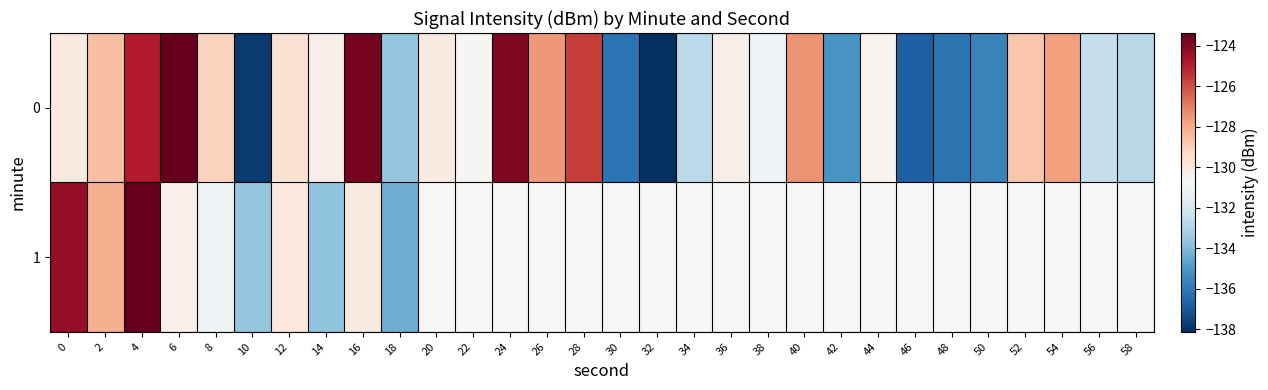

Rank the series at 0 from lowest to highest value.

0, 1